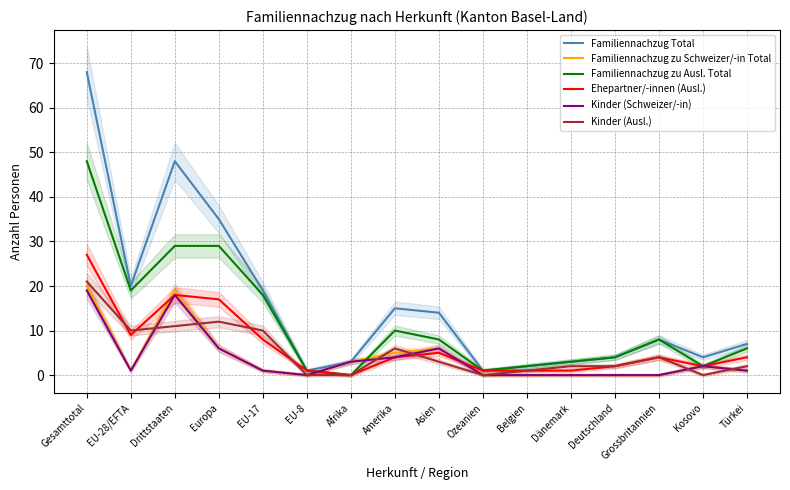

At which category is the sum across all series the highest?

Gesamttotal